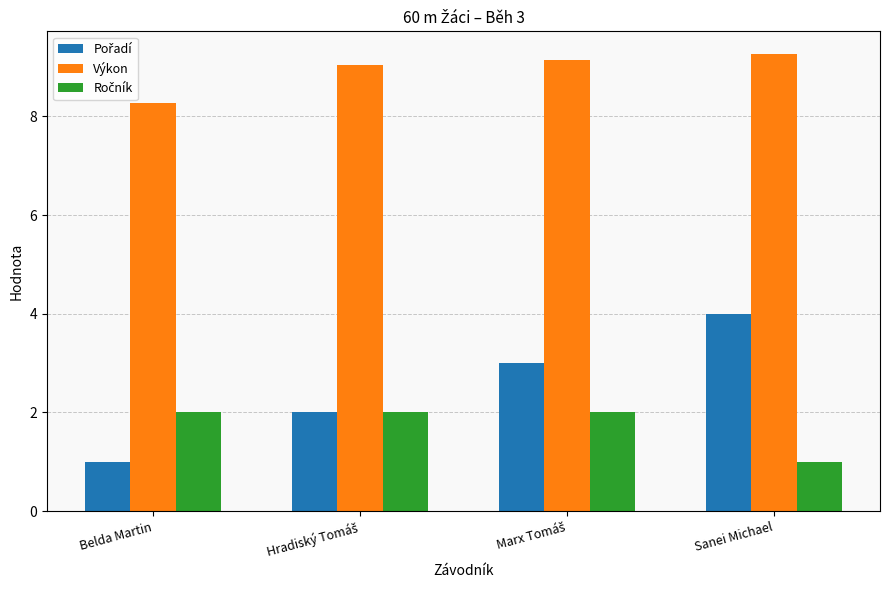

What is the difference between the maximum and minimum values in the Výkon series?

1.0